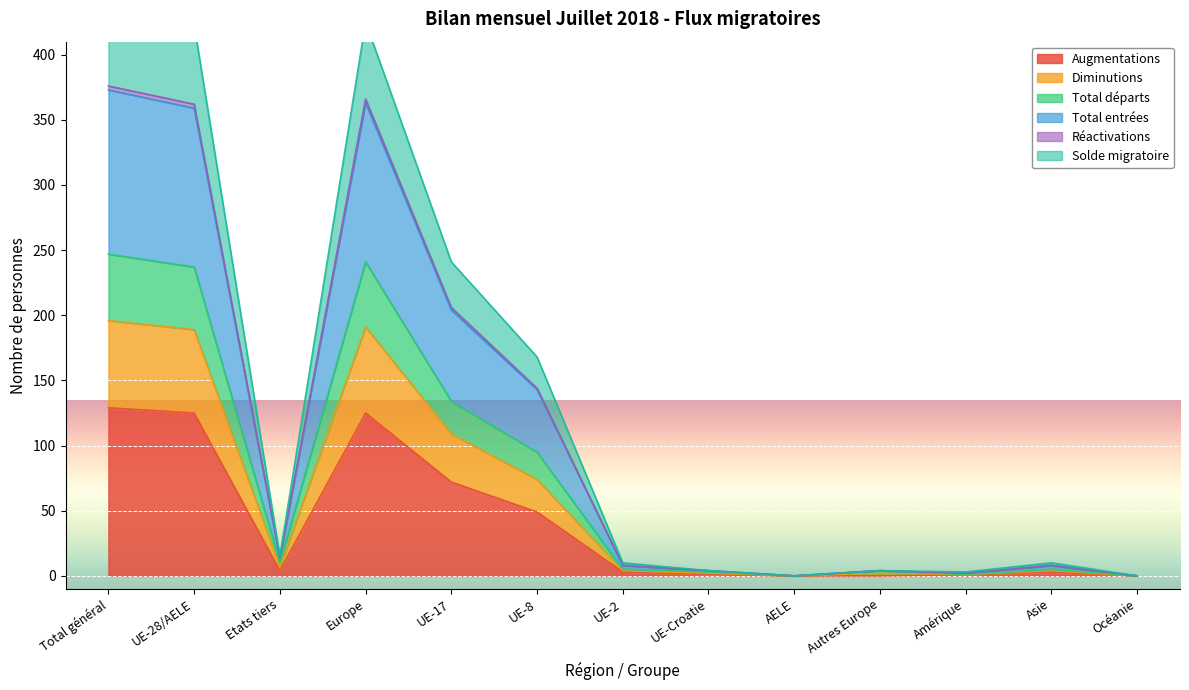

How many lines are shown in the chart?

6